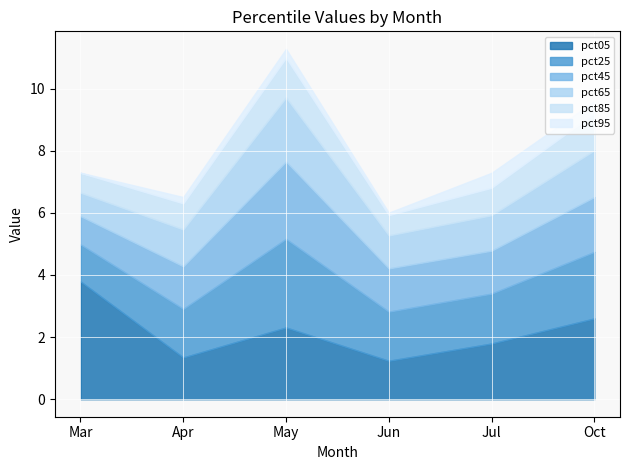

Between Apr and Jun, which series saw the biggest shift?

pct85